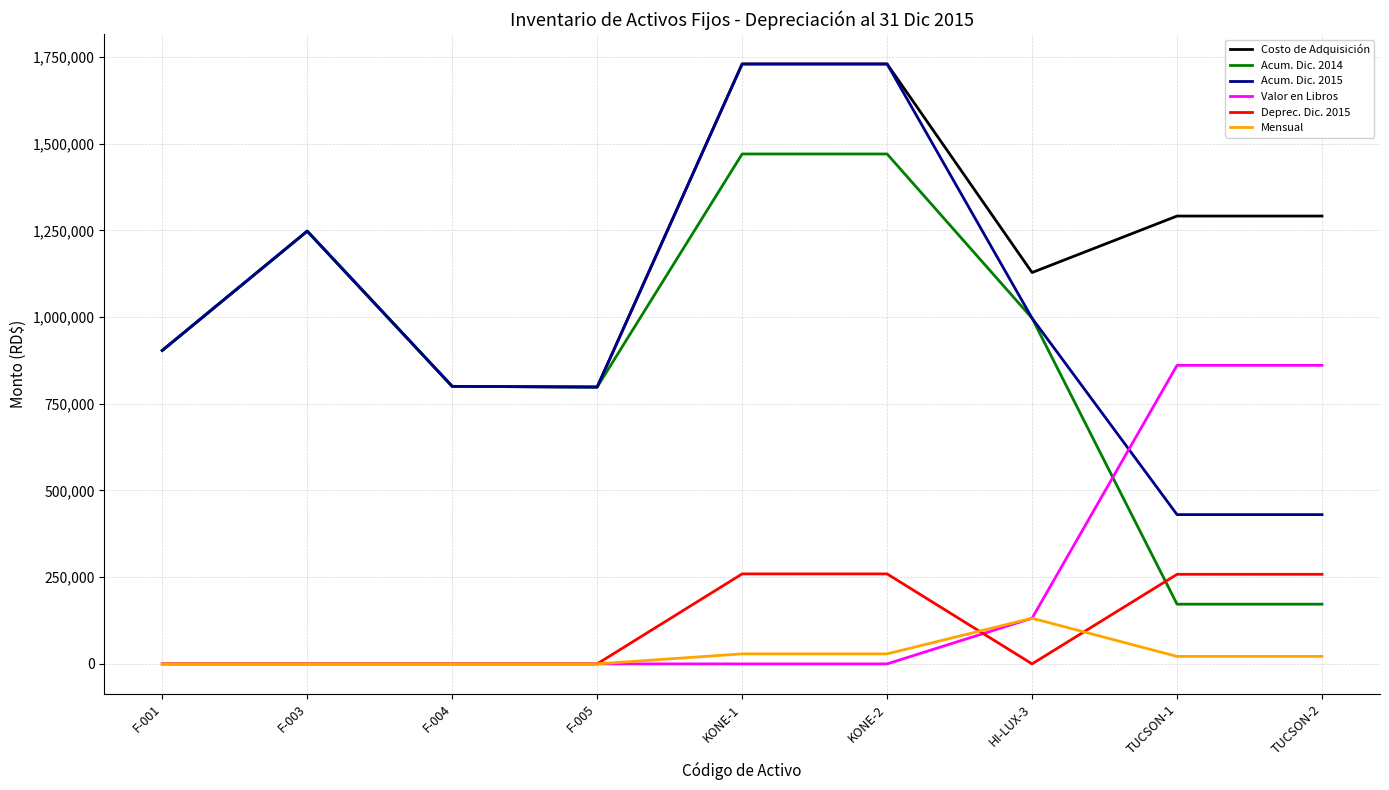

Is this an area chart (filled region under the line)?

No